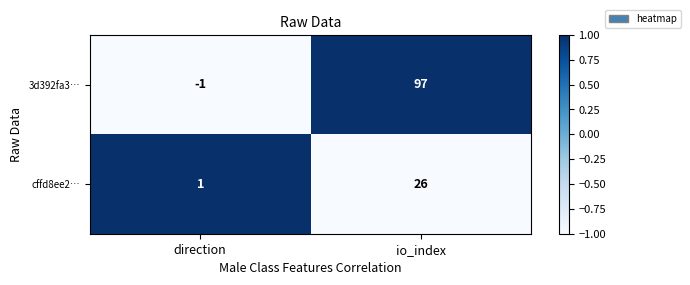

Is it true that 3d392fa3… equals -1 at direction?

True